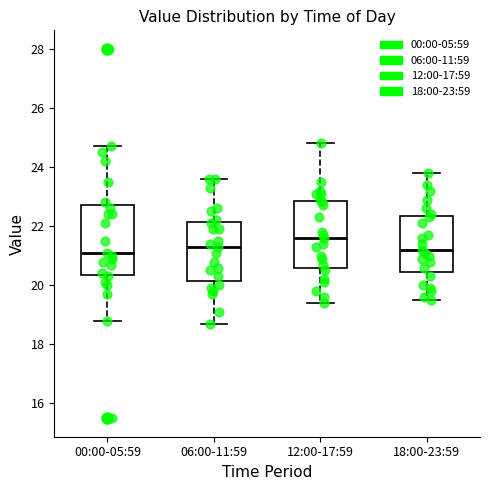

Reading left to right, read every box against the y-axis: the position of its median line, the range the box covers, and the ends of its whiskers. The values are not printed on the chart, so give them approximately, as read against the axis.

00:00-05:59: median 21.2, box 20.4 to 22.8, whiskers 18.8 to 24.8
06:00-11:59: median 21.4, box 20.2 to 22.2, whiskers 18.8 to 23.6
12:00-17:59: median 21.6, box 20.6 to 22.8, whiskers 19.4 to 24.8
18:00-23:59: median 21.2, box 20.4 to 22.4, whiskers 19.6 to 23.8